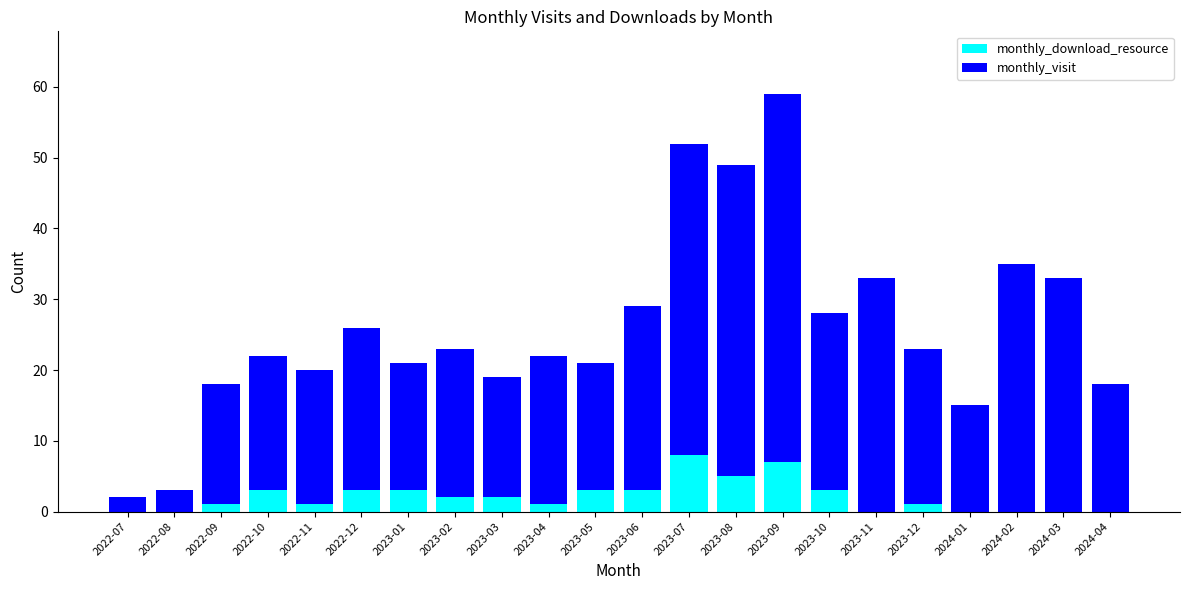

How many monthly_download_resource values are between 0 and 3?

19